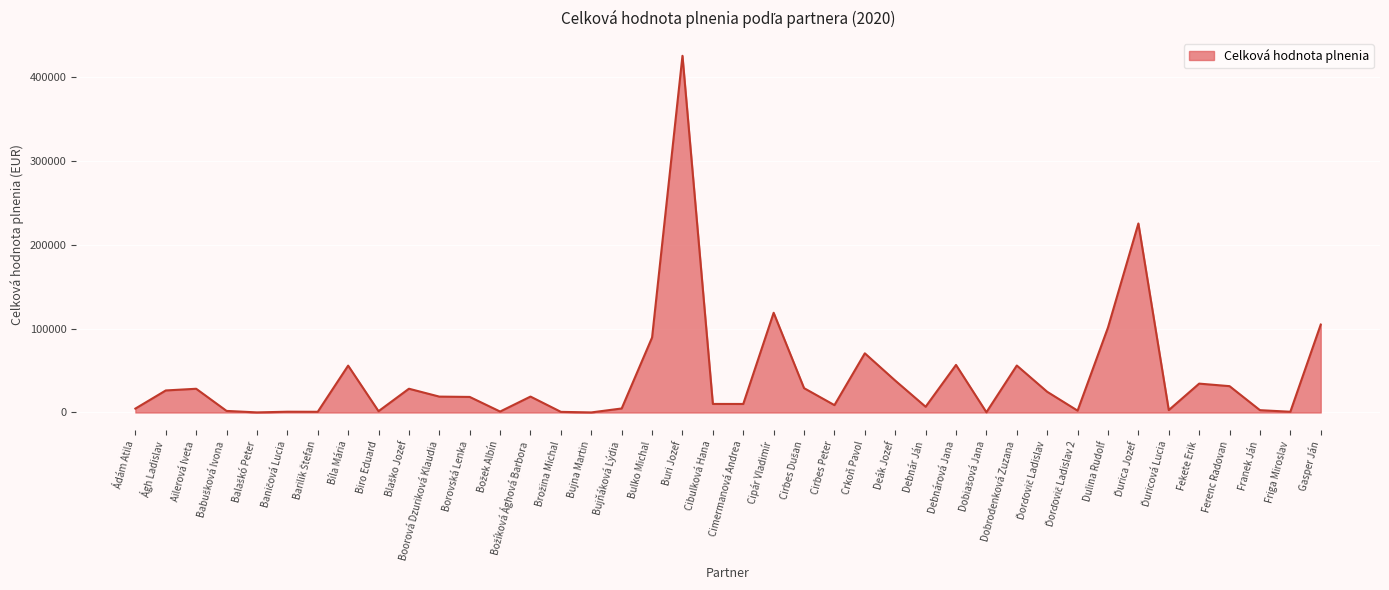

The value at Borovská Lenka is 18564.0. True or false?

True